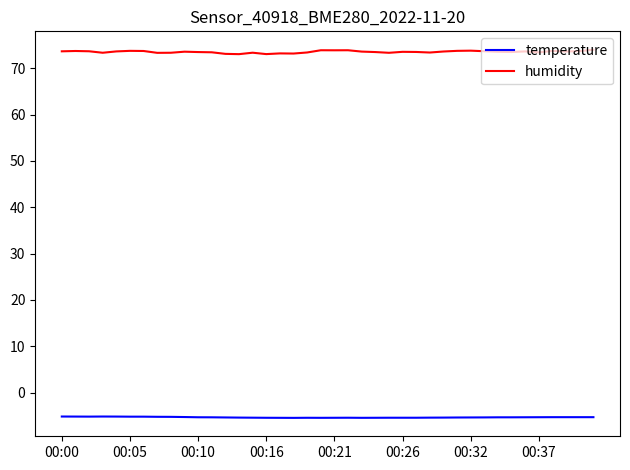

Which series has the largest total across all categories?

humidity